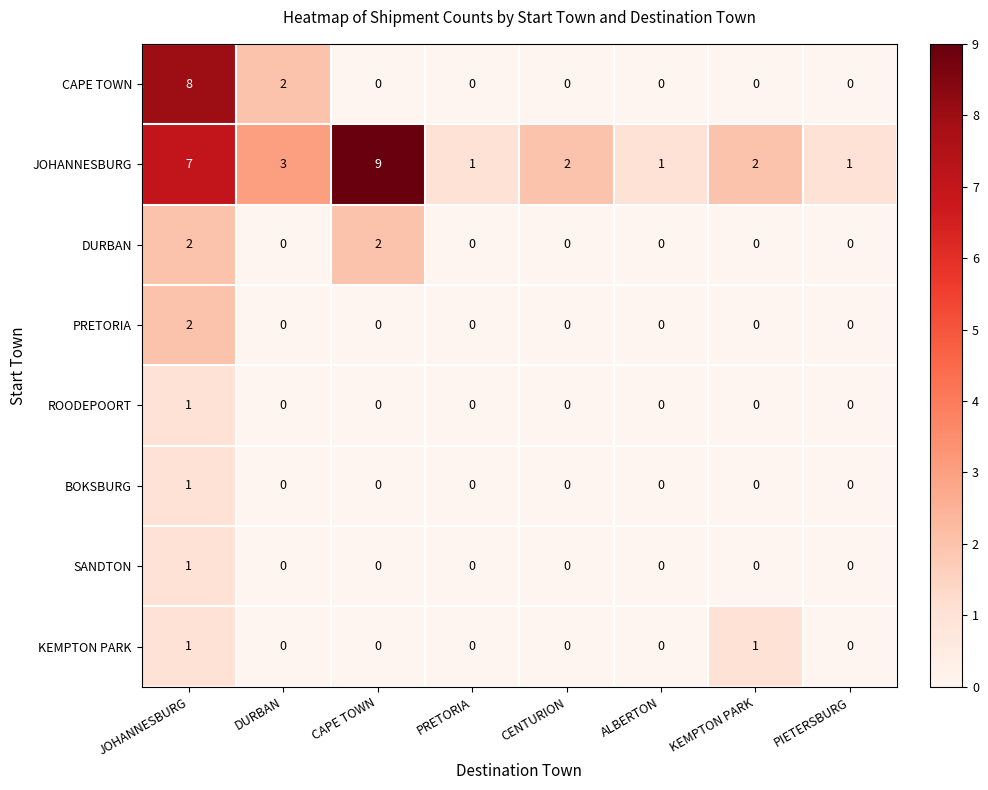

Is it true that CAPE TOWN equals 0 at PIETERSBURG?

True